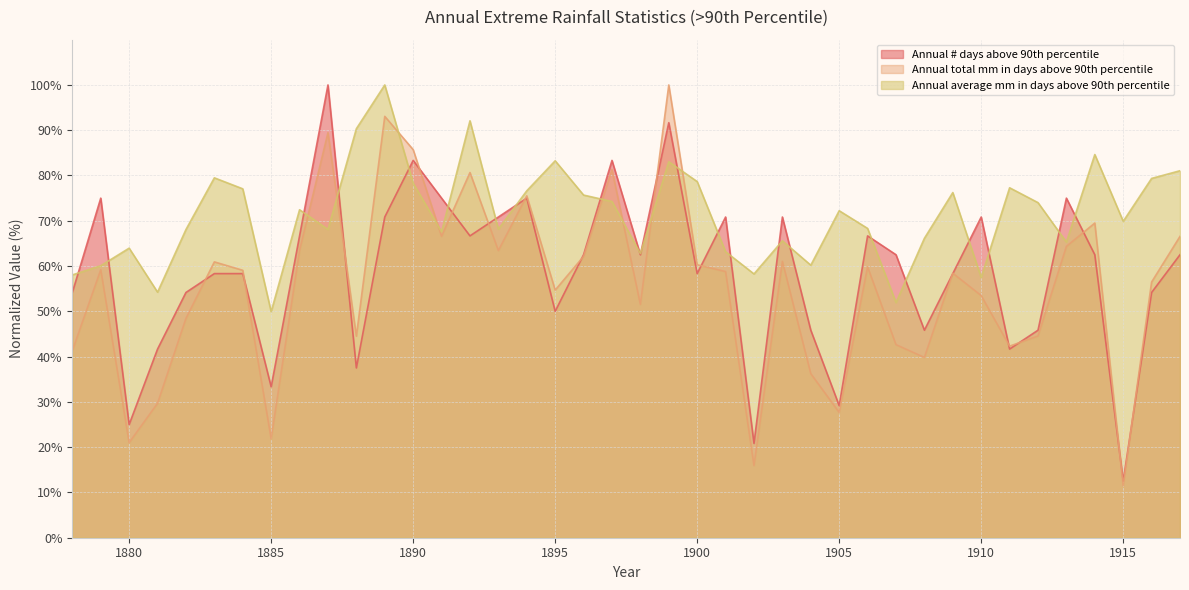

At which label does Annual # days above 90th percentile reach its peak?

1887